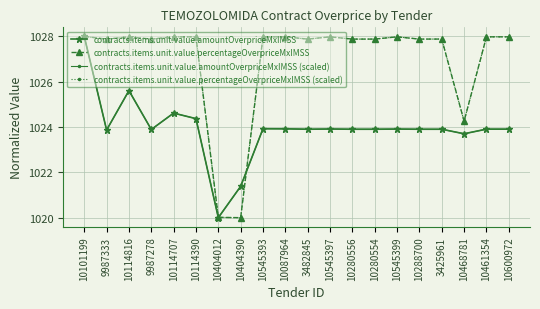

Does the chart have visible grid lines?

Yes